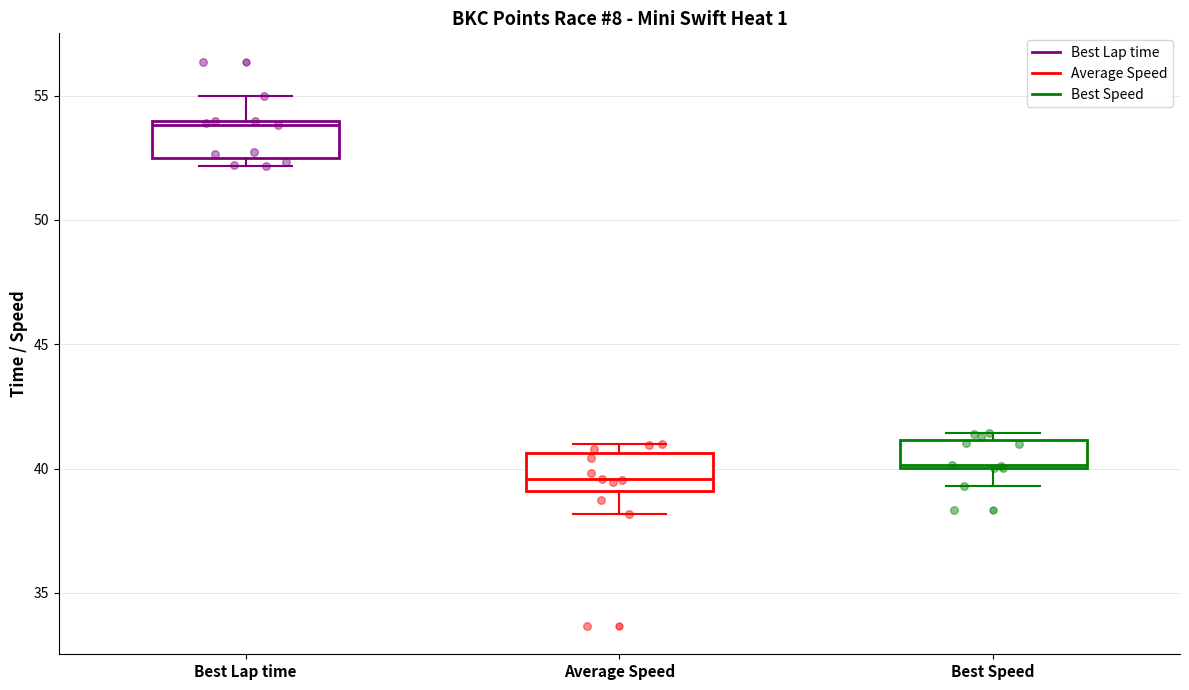

Reading left to right, transcribe this box plot: for each box, give where its median line is, the range the box spans, and where its two whiskers end, as read against the y-axis. The values are not printed on the chart, so give them approximately, as read against the axis.

Best Lap time: median 54.0 (just below the box's upper edge), box 52.5 to 54.0, whiskers 52.0 to 55.0
Average Speed: median 39.5, box 39.0 to 40.5, whiskers 38.0 to 41.0
Best Speed: median 40.0, box 40.0 to 41.0, whiskers 39.5 to 41.5